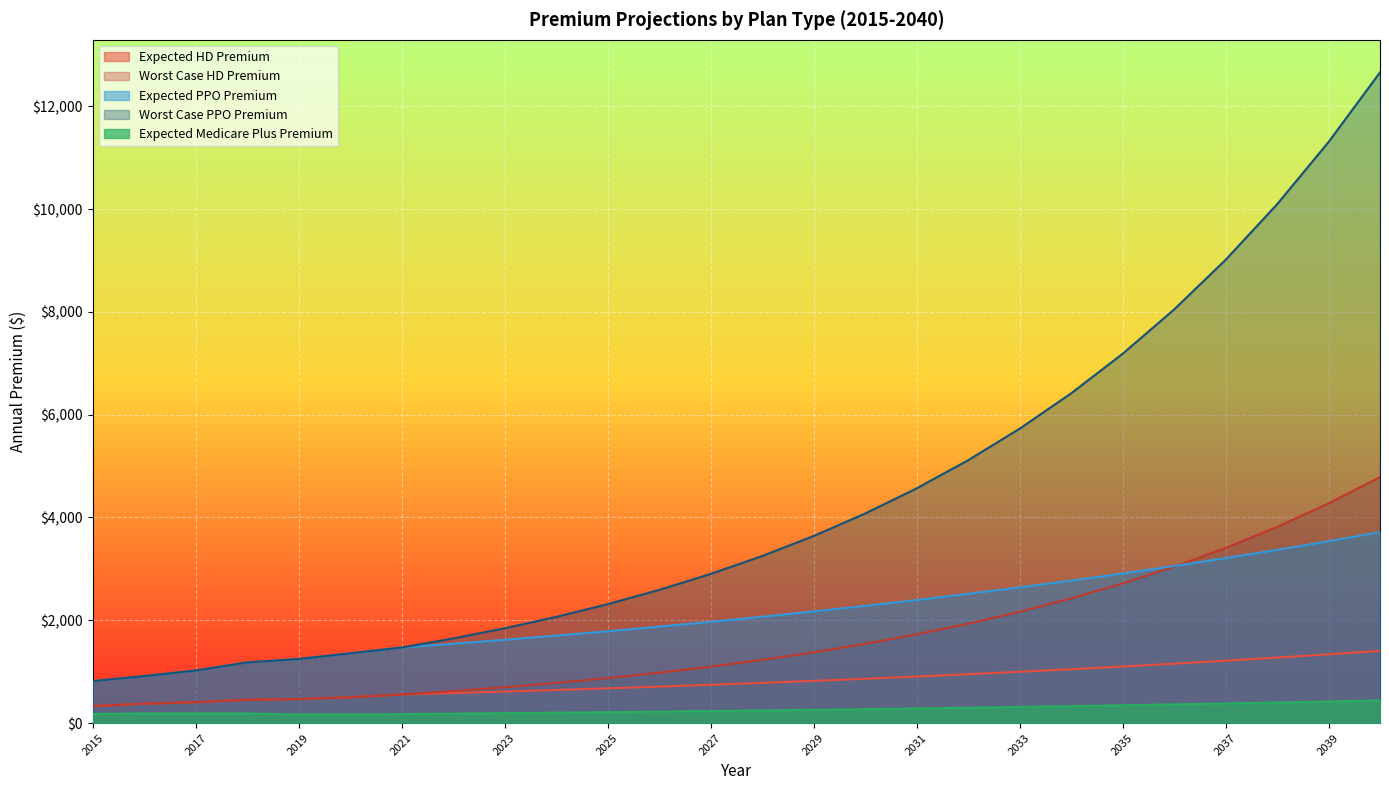

What is the value of the Expected Medicare Plus Premium point at the 18th from the left?

298.7